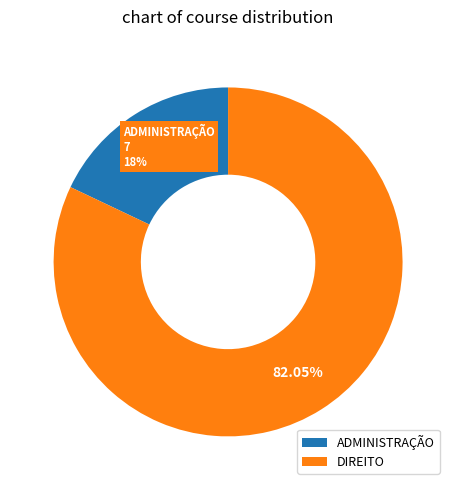

Rank the categories by value from lowest to highest.

ADMINISTRAÇÃO, DIREITO